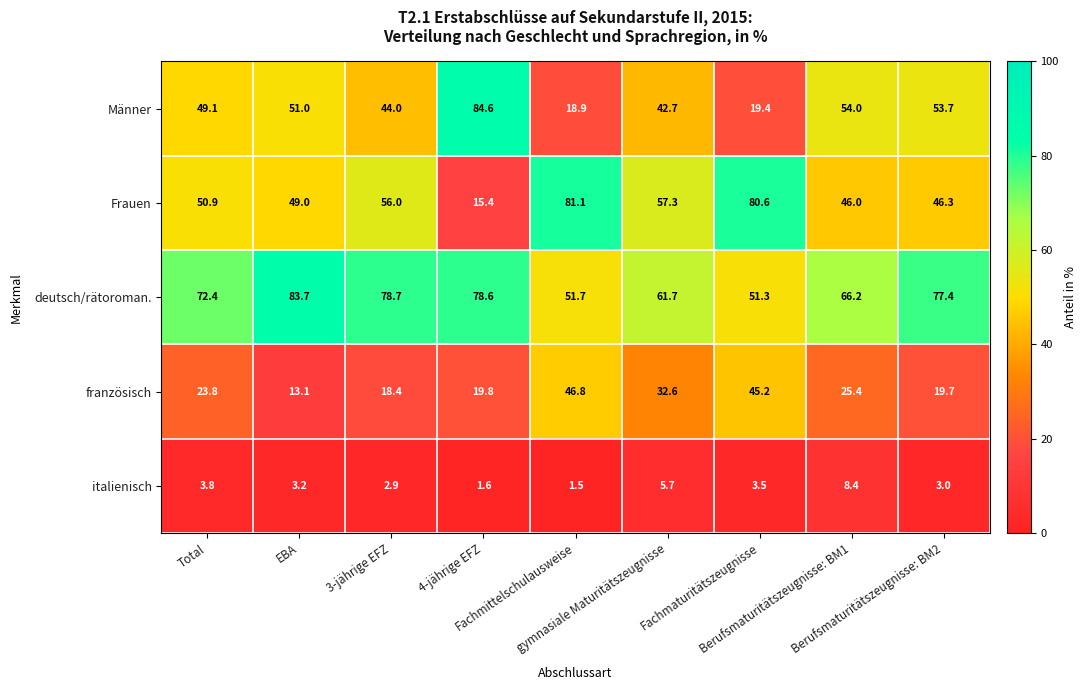

What is the sum of all italienisch values?

33.6